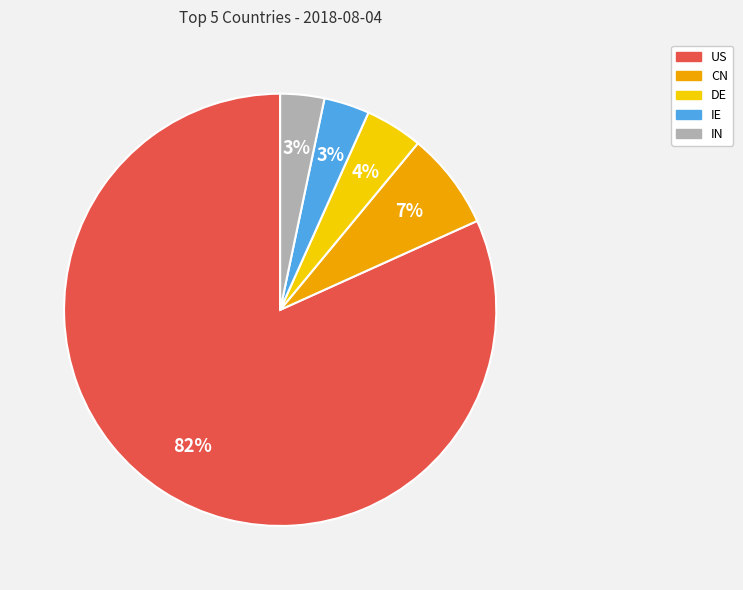

Combined, do IN and CN account for over 50%?

No